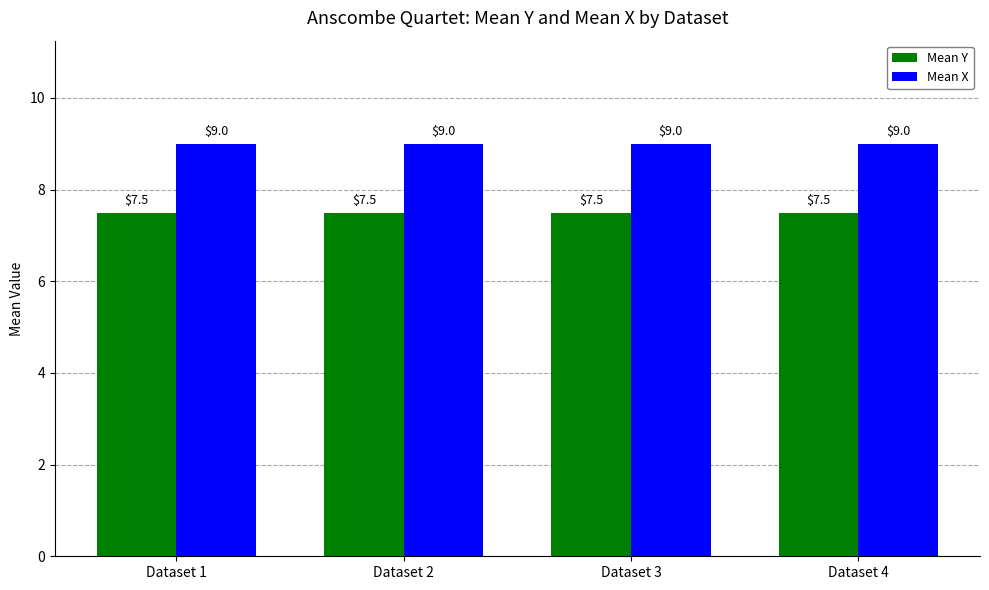

Reading left to right, transcribe all the data shown in this chart.

Mean Y: 7.5	7.5	7.5	7.5
Mean X: 9.0	9.0	9.0	9.0